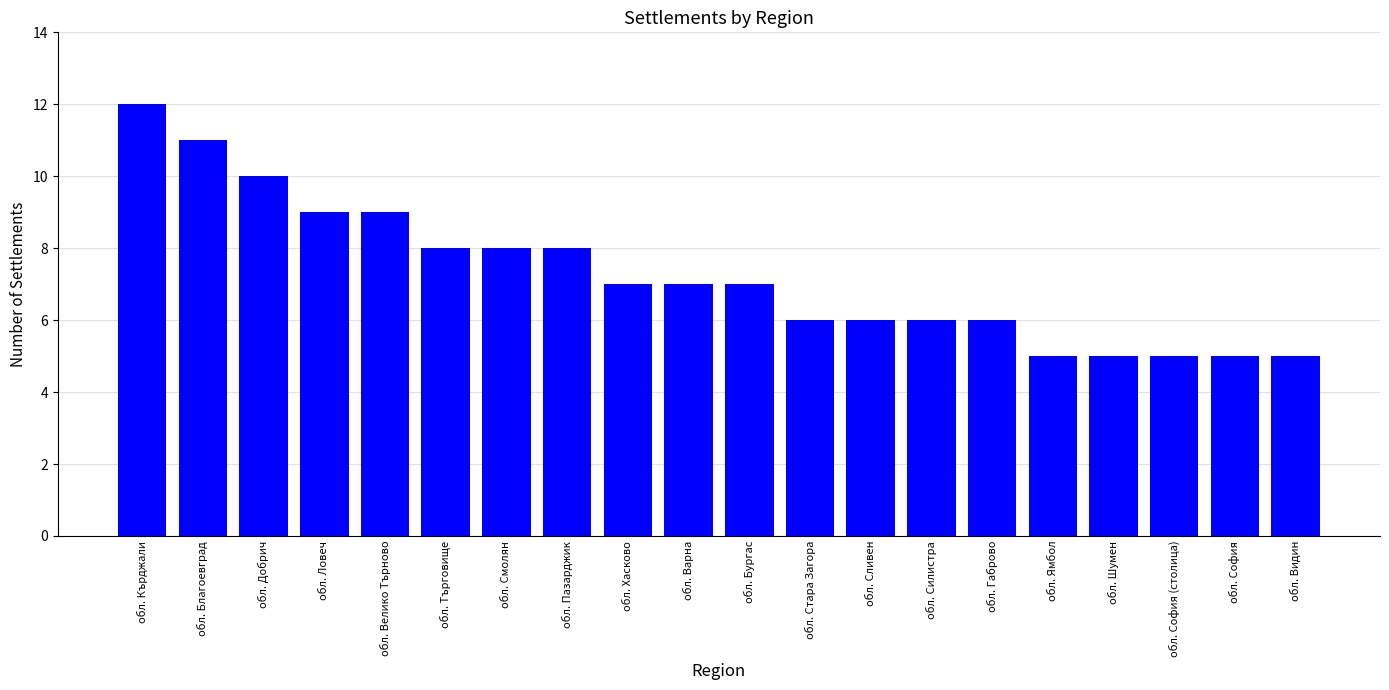

Does the chart contain any negative values?

No